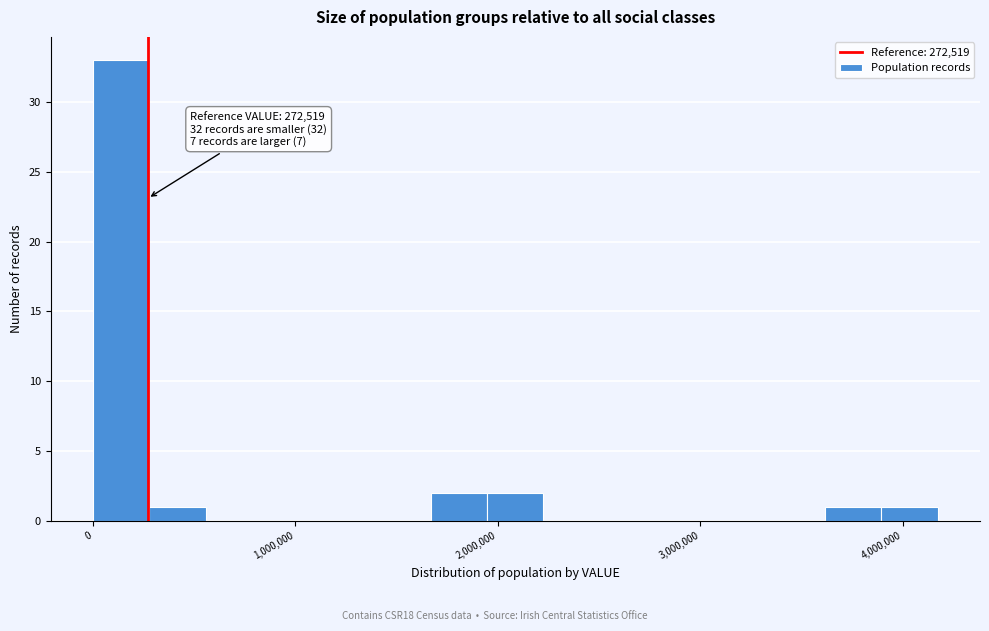

Around what value on the x-axis is the tallest bar? Give the approximate position of its centre, as read against the axis.

100000